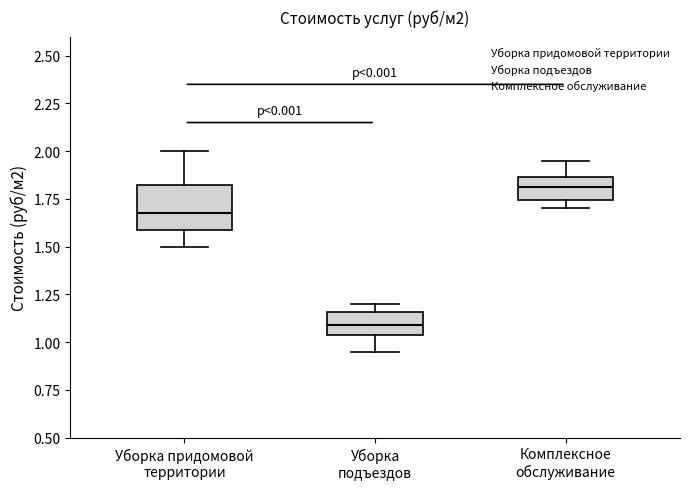

Which box has the lowest median line?

Уборка подъездов